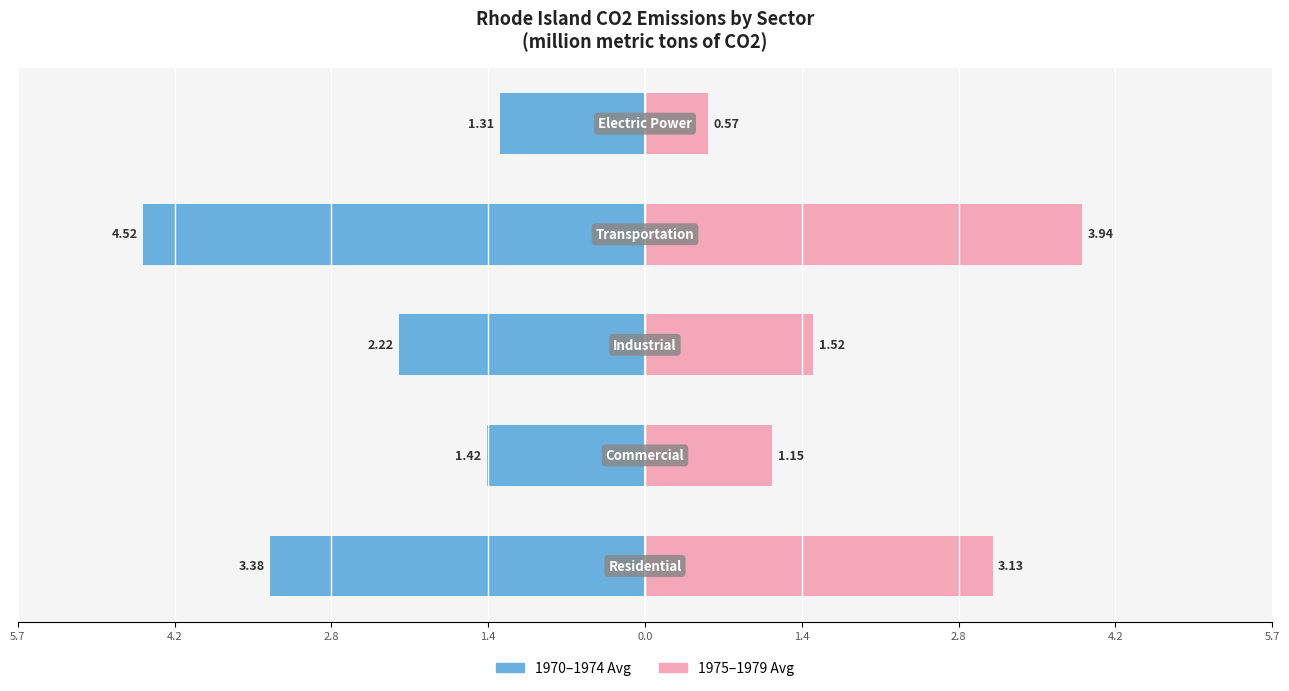

What are all the series names shown in the legend?

1970-1974 Avg, 1975-1979 Avg